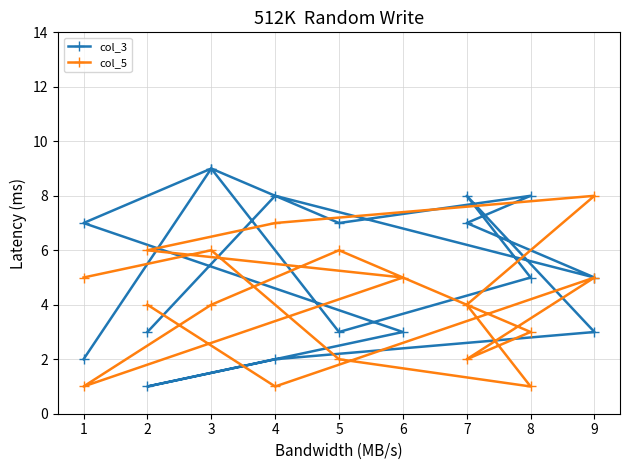

What is the approximate value of col_5 at 9?

5